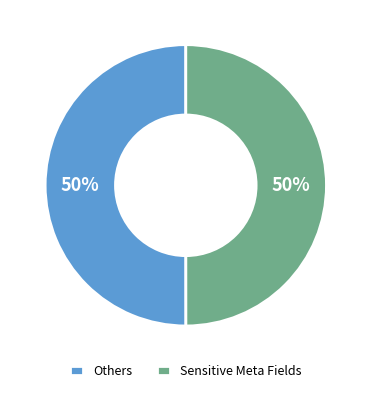

The Sensitive Meta Fields slice represents 63% of the pie. True or false?

False